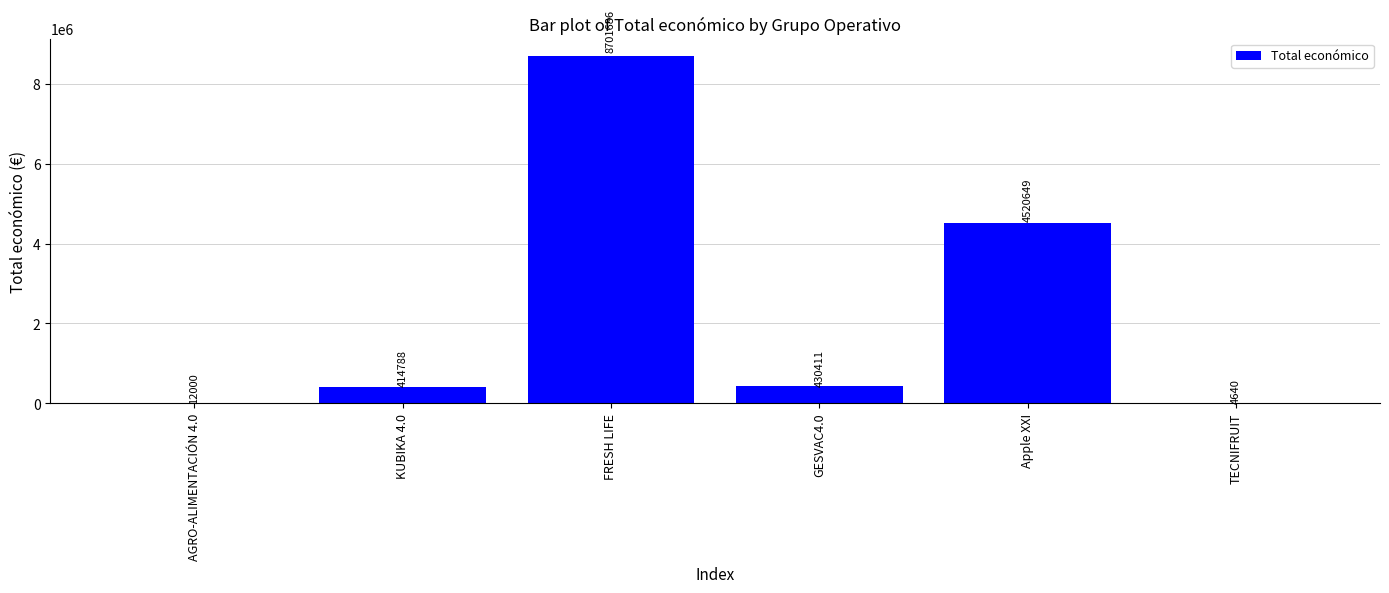

What is the sum of the values at Apple XXI and TECNIFRUIT?

4525289